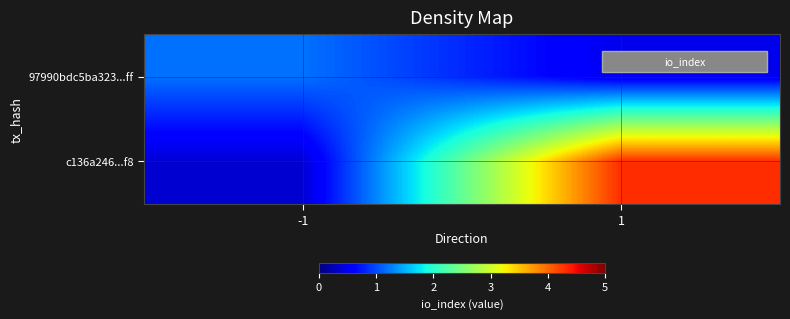

List the series in order of their overall mean, lowest first.

97990bdc5ba323...ff, c136a246...f8